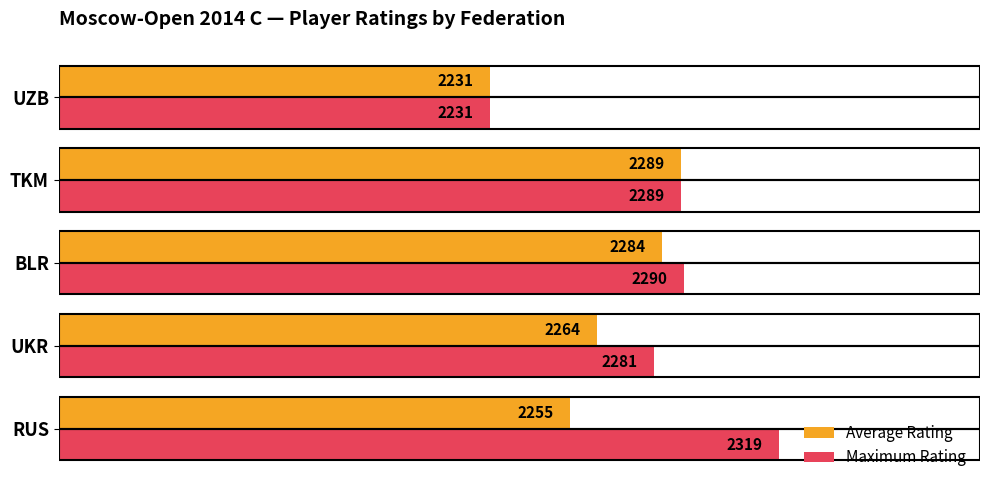

Which series has the largest range (max minus min)?

Maximum Rating